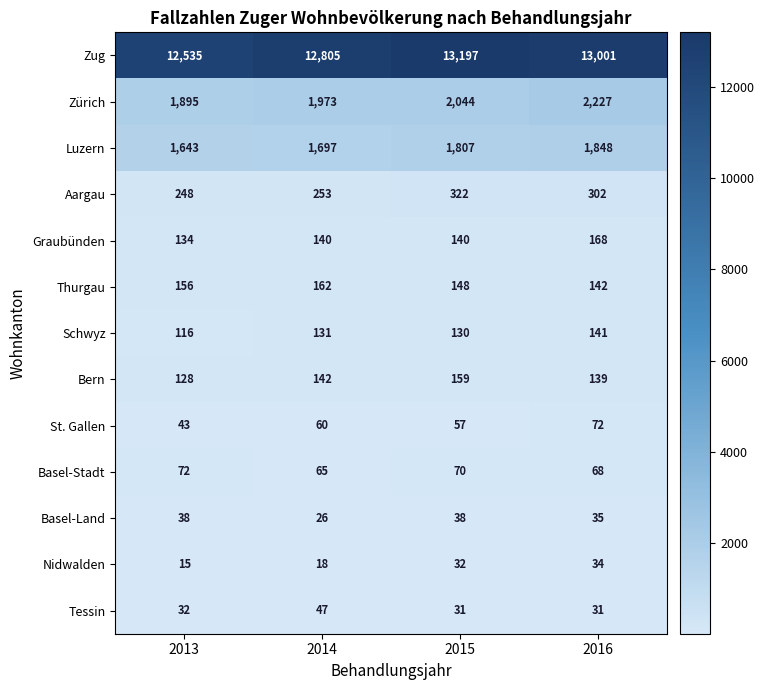

At how many categories does at least one series exceed 1552?

4